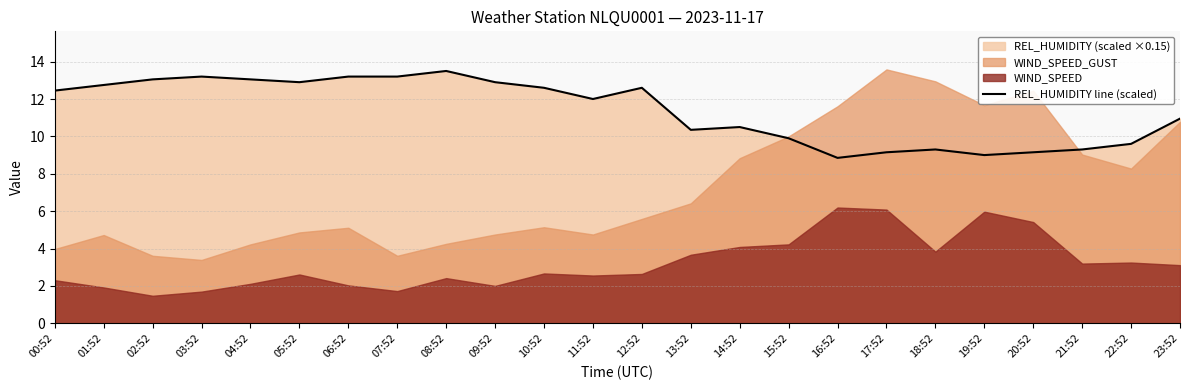

The value at 21:52 is 9.3. True or false?

True